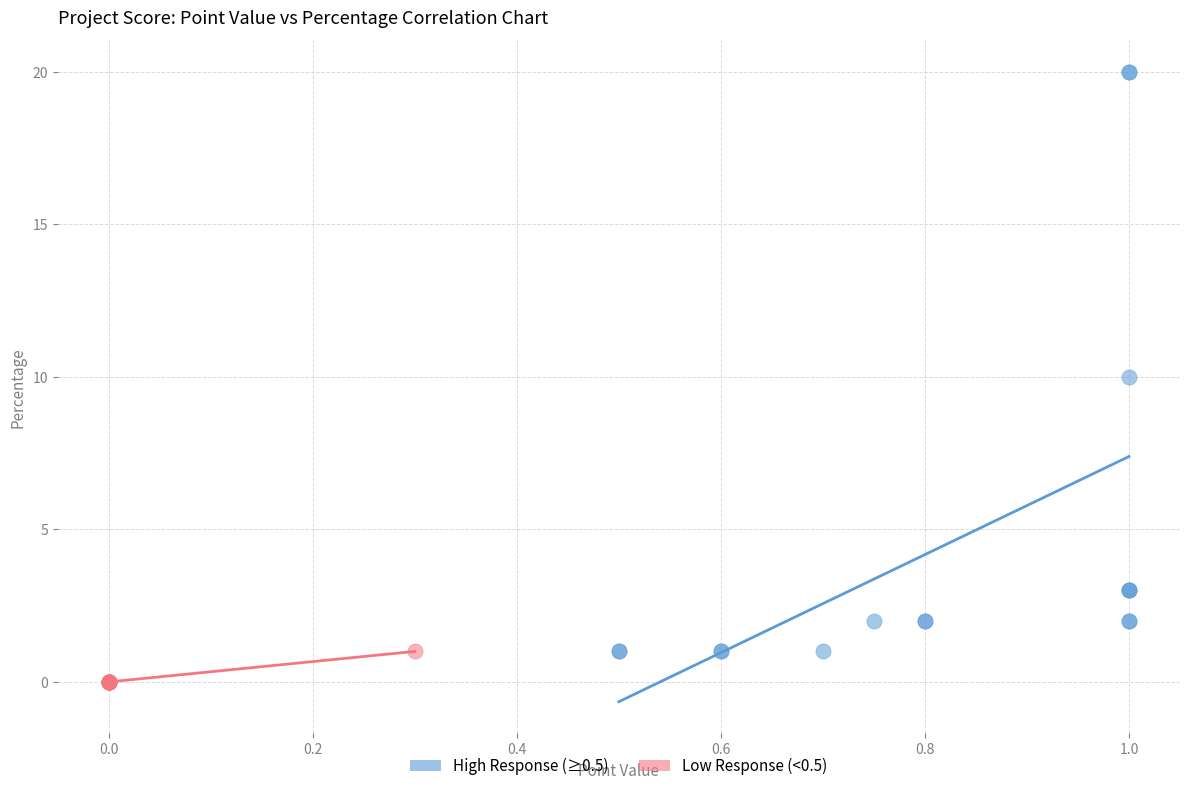

Which series reaches the minimum Y coordinate?

Low Response (<0.5)